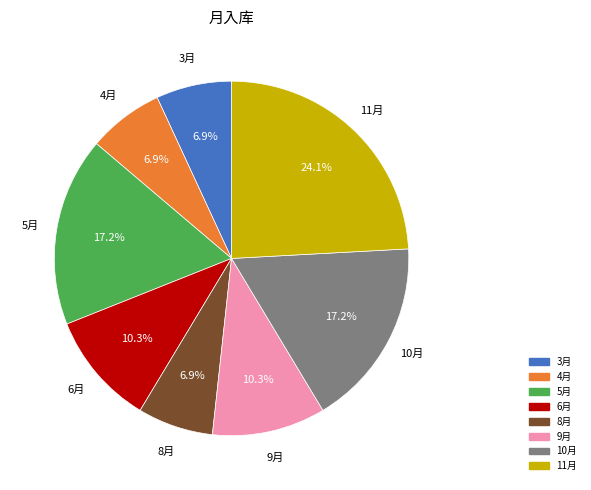

Count the number of slices in the pie.

8